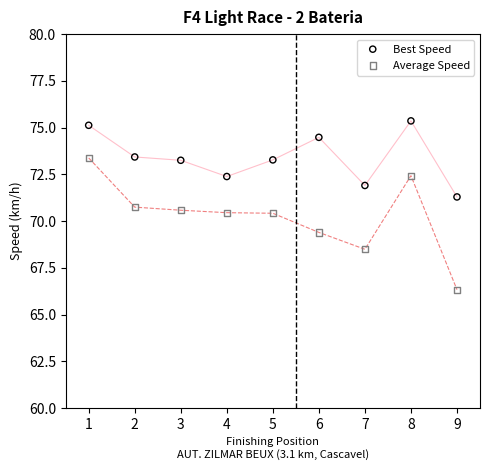

What are all the series names shown in the legend?

Best Speed, Average Speed